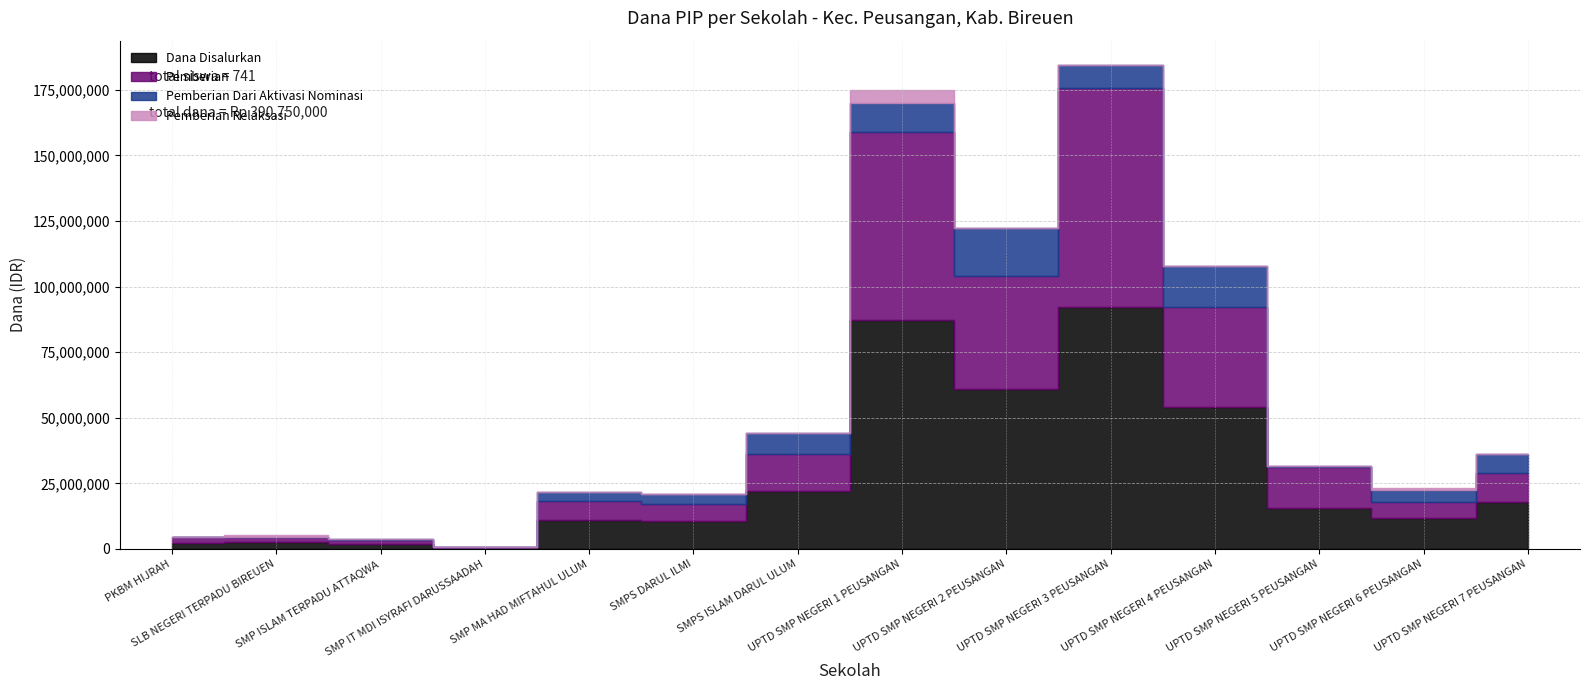

Is the value of Pemberian Relaksasi at SLB NEGERI TERPADU BIREUEN greater than the value of Dana Disalurkan at SMP ISLAM TERPADU ATTAQWA?

No